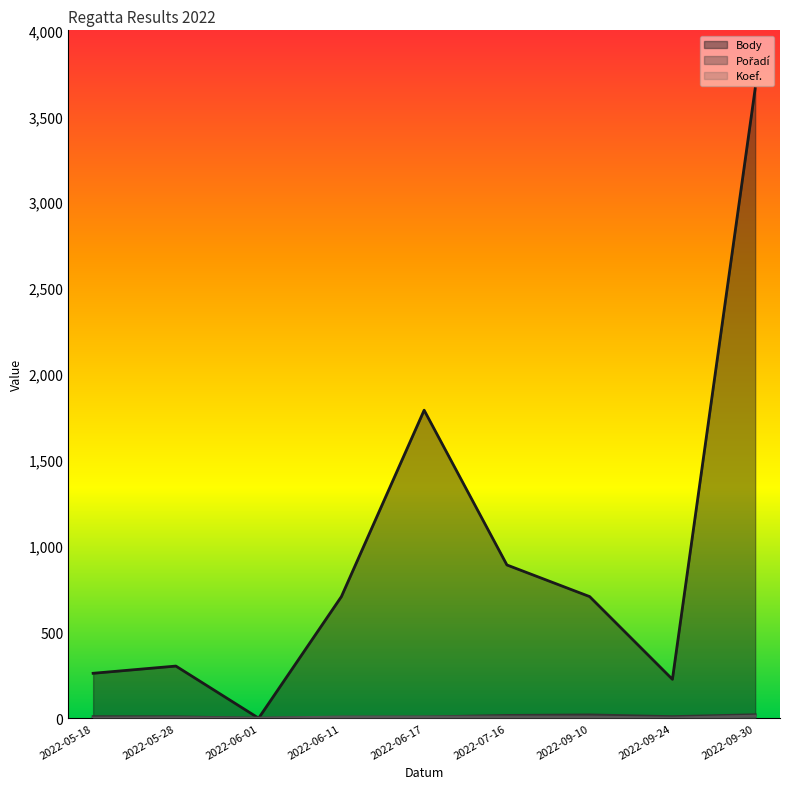

Rank the series by their maximum value, from lowest to highest.

Koef., Pořadí, Body